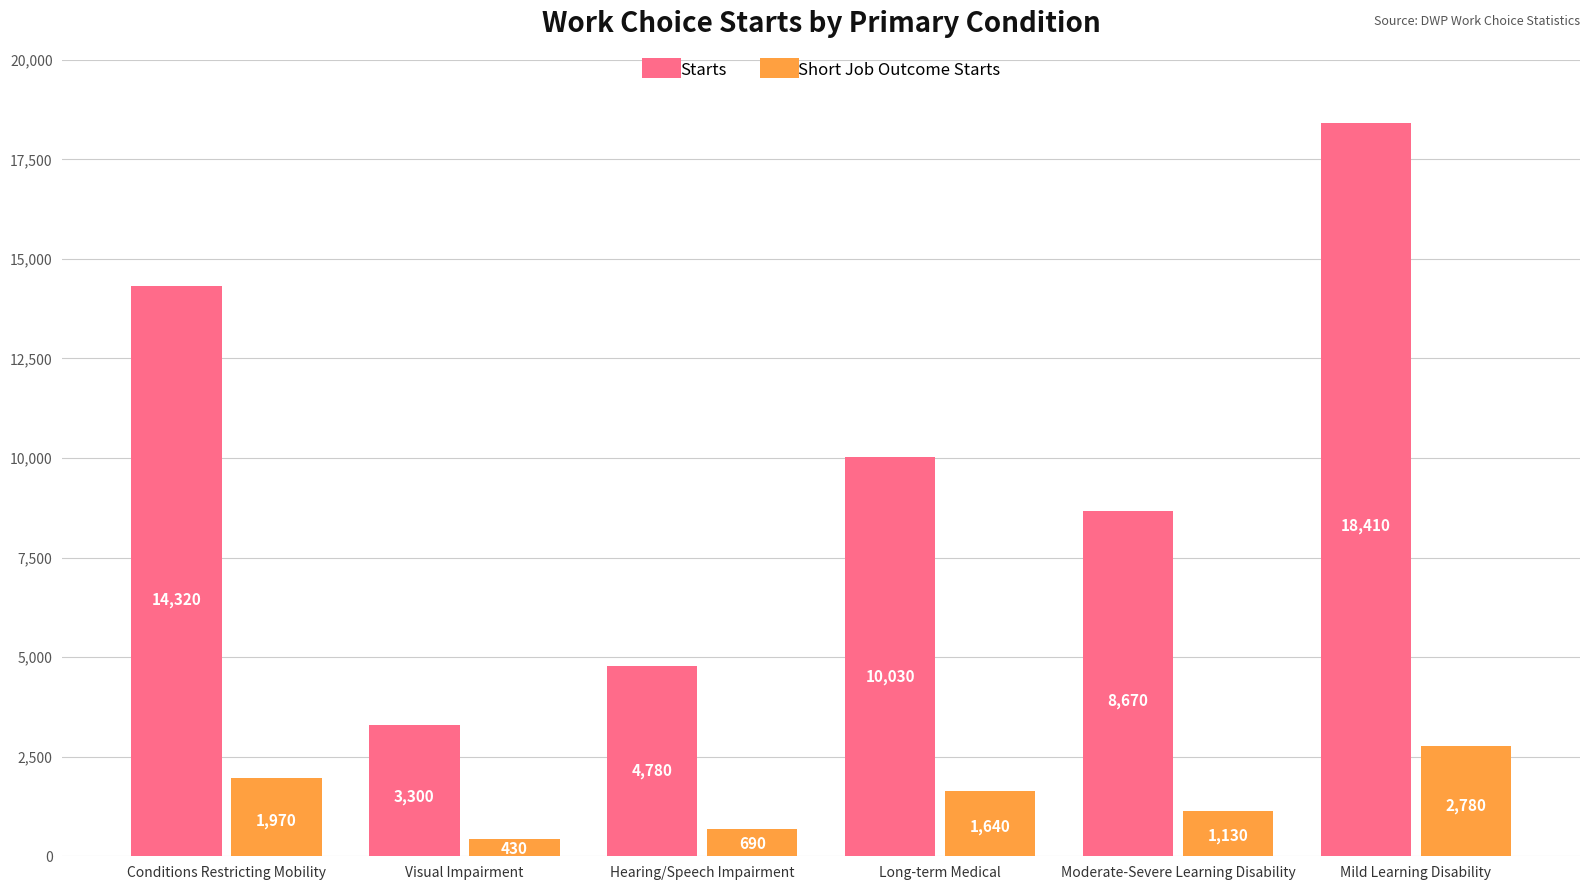

What is the difference between the second highest and second lowest values in the Starts series?

9540